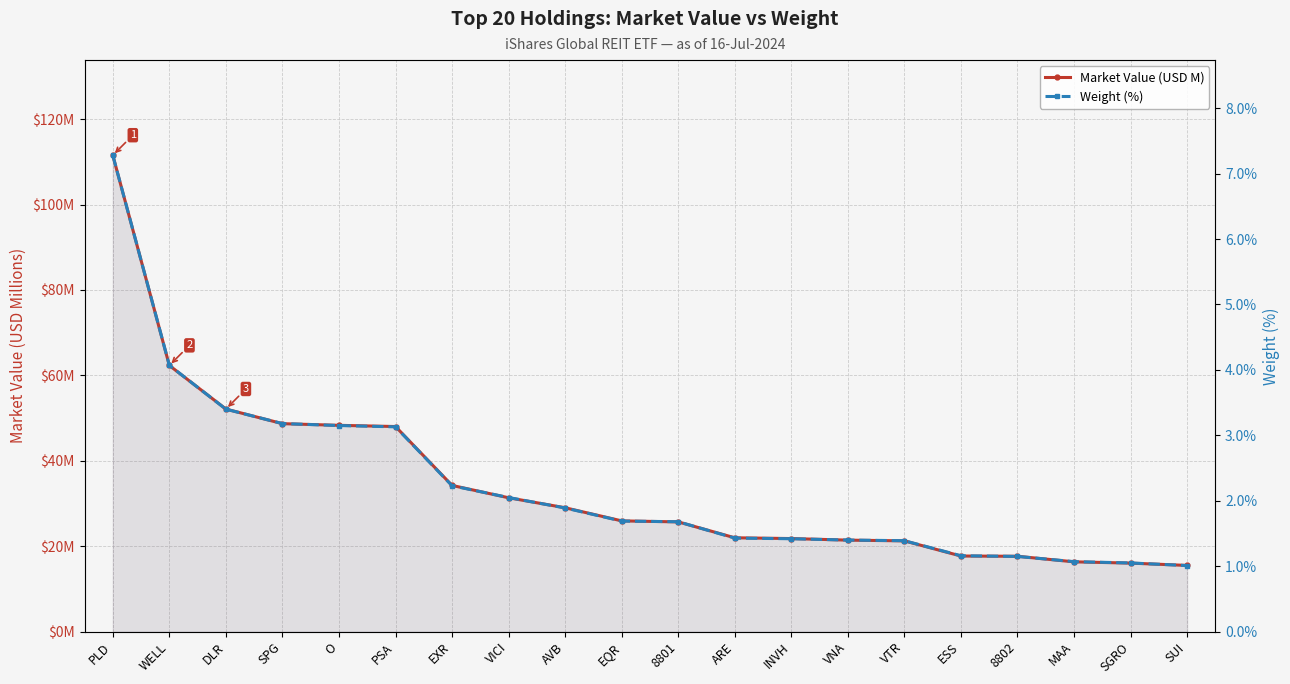

List the series in order of their overall mean, highest first.

Market Value (USD M), Weight (%)